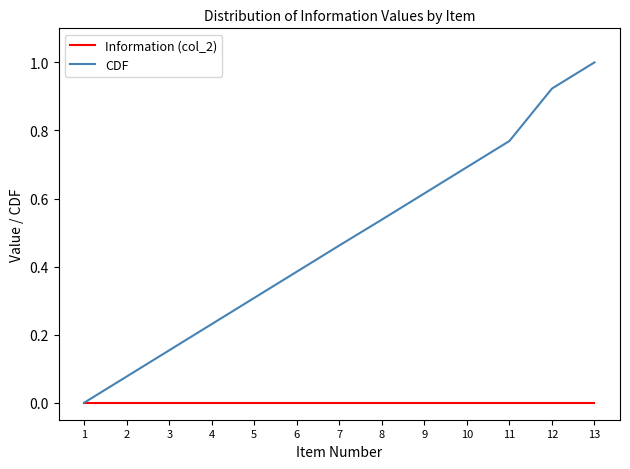

Rank the series by their average value, from lowest to highest.

Information (col_2), CDF